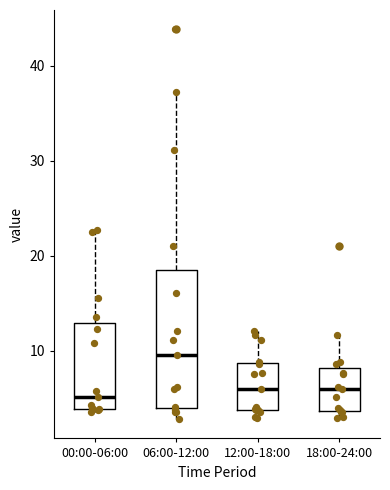

Comparing the boxes themselves (not the whiskers), which one is the tallest?

06:00-12:00